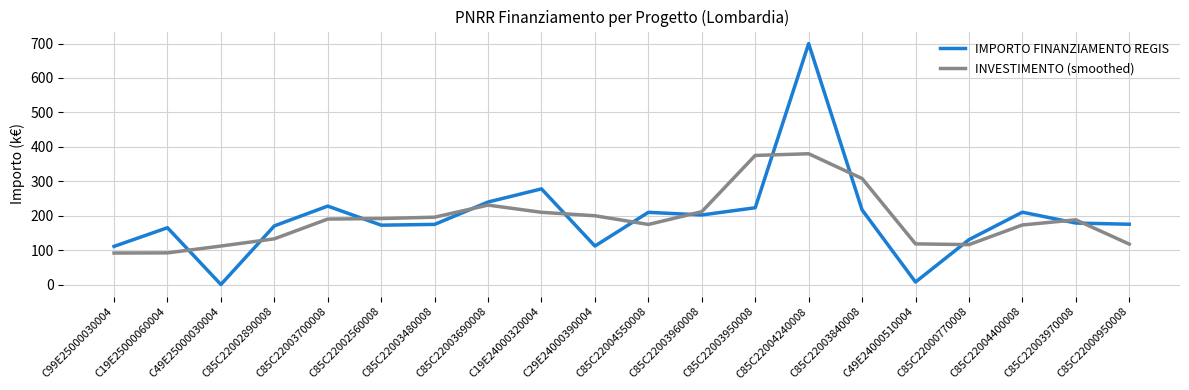

At how many categories does at least one series exceed 328?

2